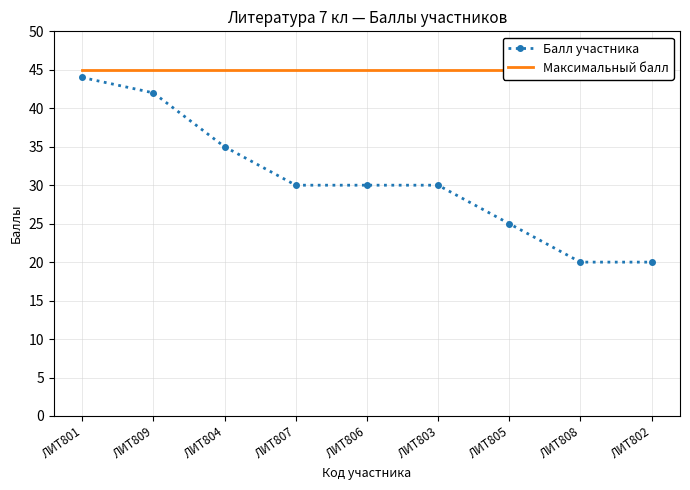

True or false: Балл участника and Максимальный балл cross at least once.

False